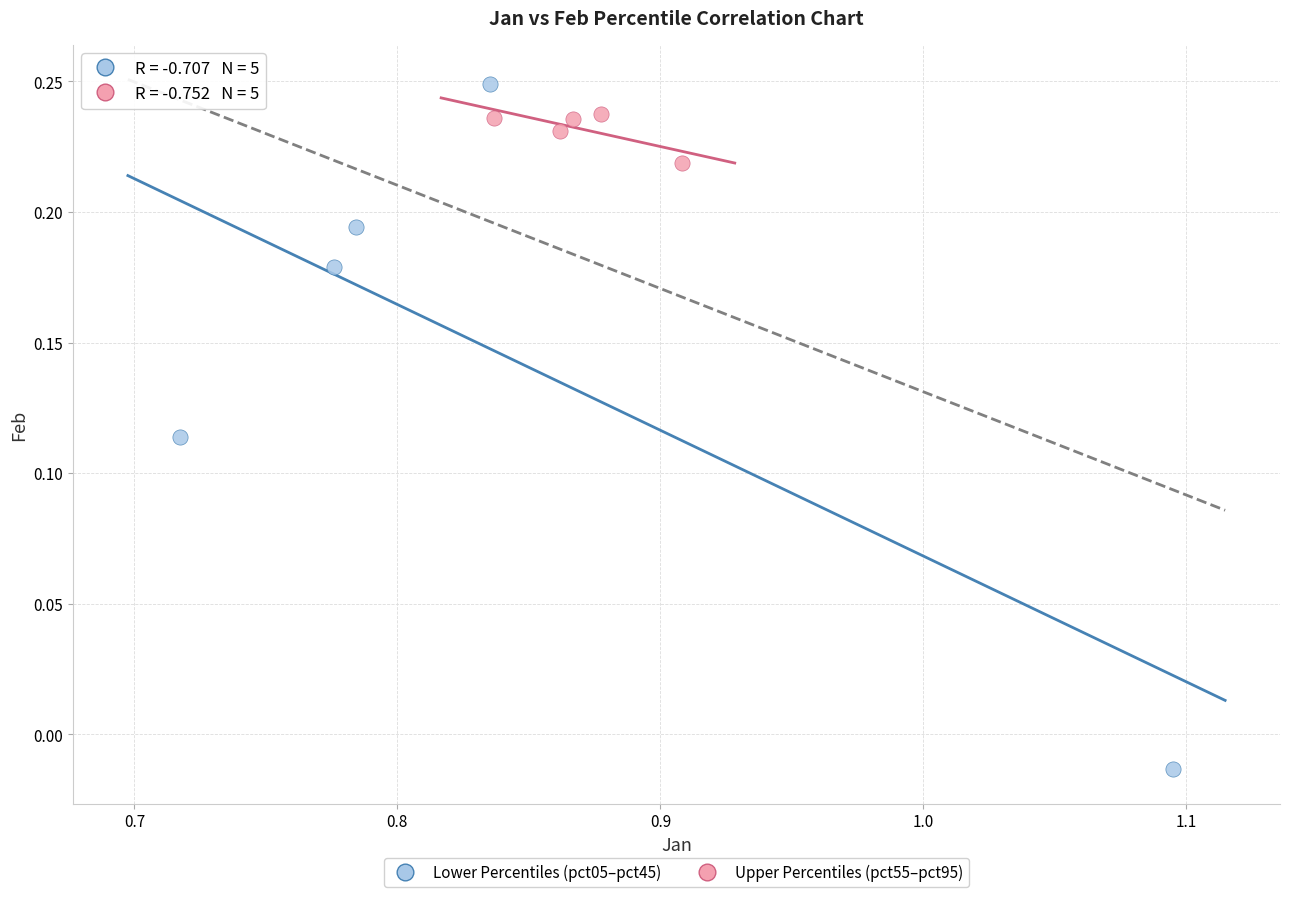

Which series has the largest Y range (max minus min)?

Lower Percentiles (pct05–pct45)